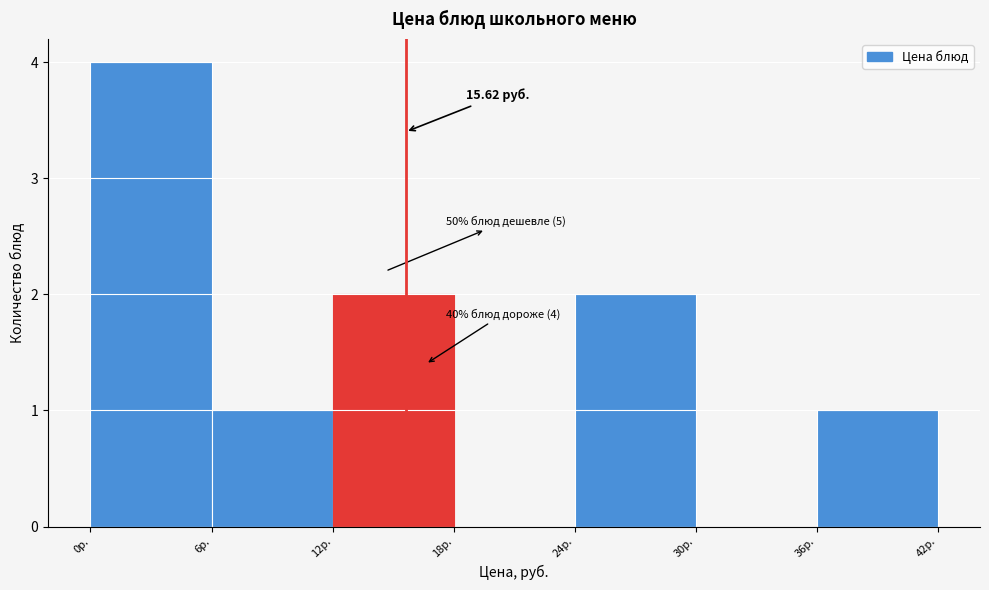

Which range on the x-axis has the tallest bar?

0 to 6